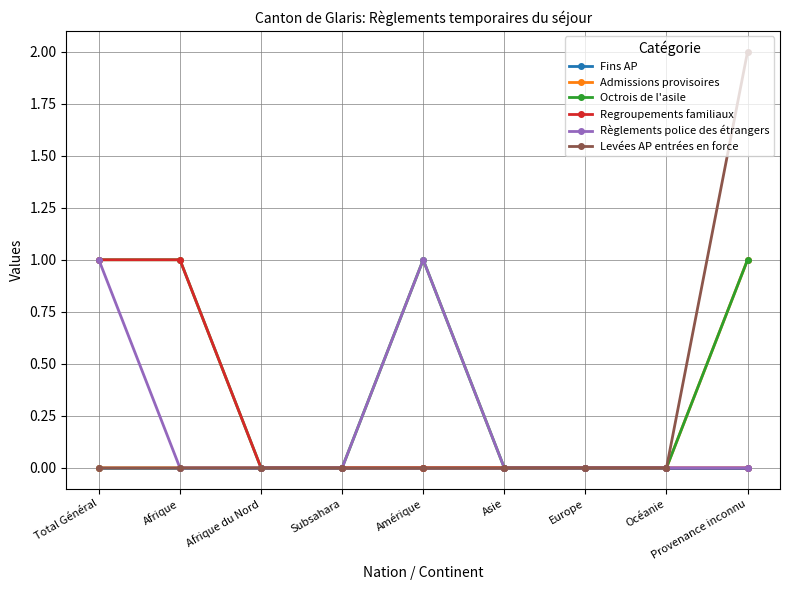

What is the spread (max minus min) of values at Amérique?

1